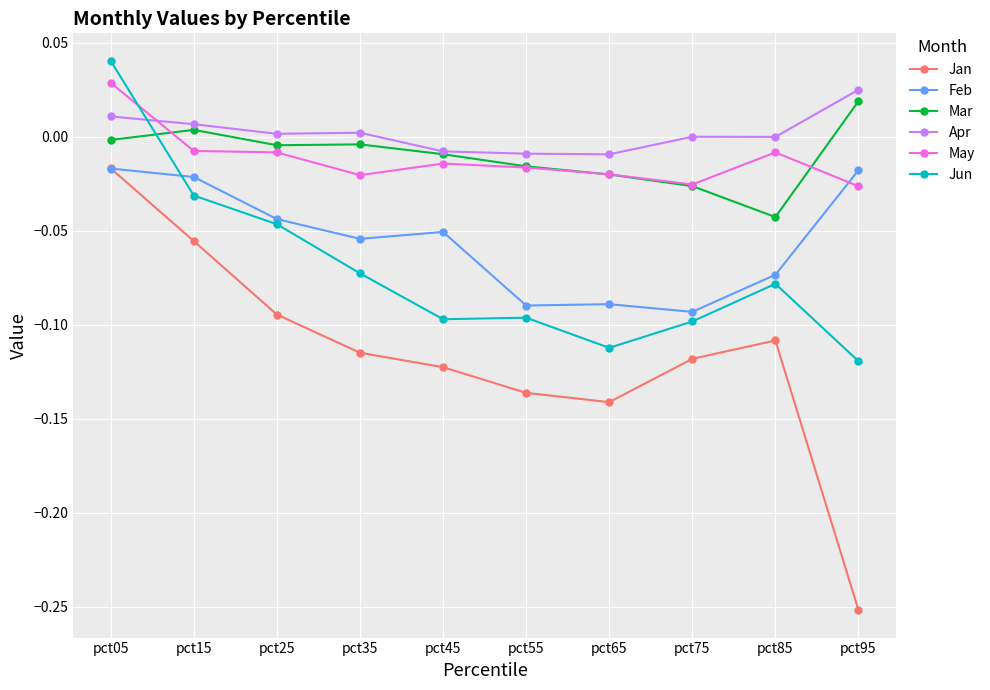

True or false: Jan and Mar intersect in this chart.

False